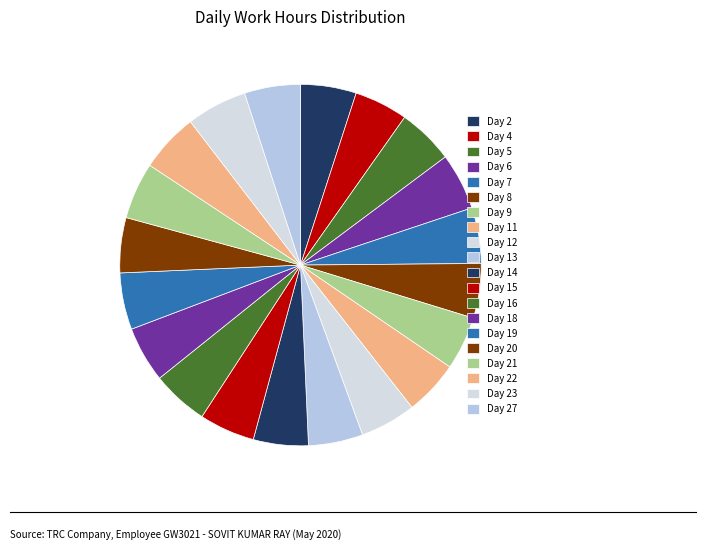

Does any single category account for the majority?

No